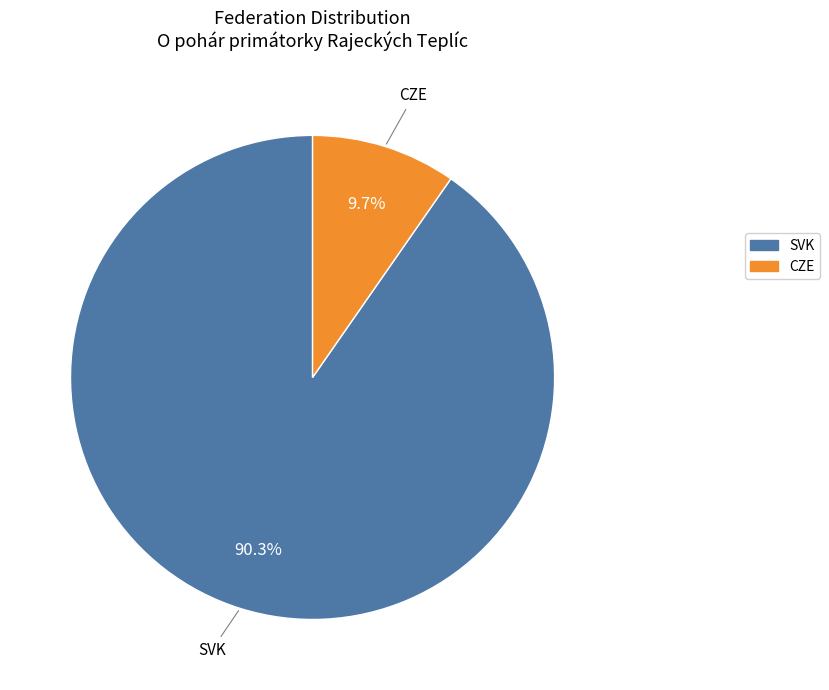

Which slice is the largest?

SVK